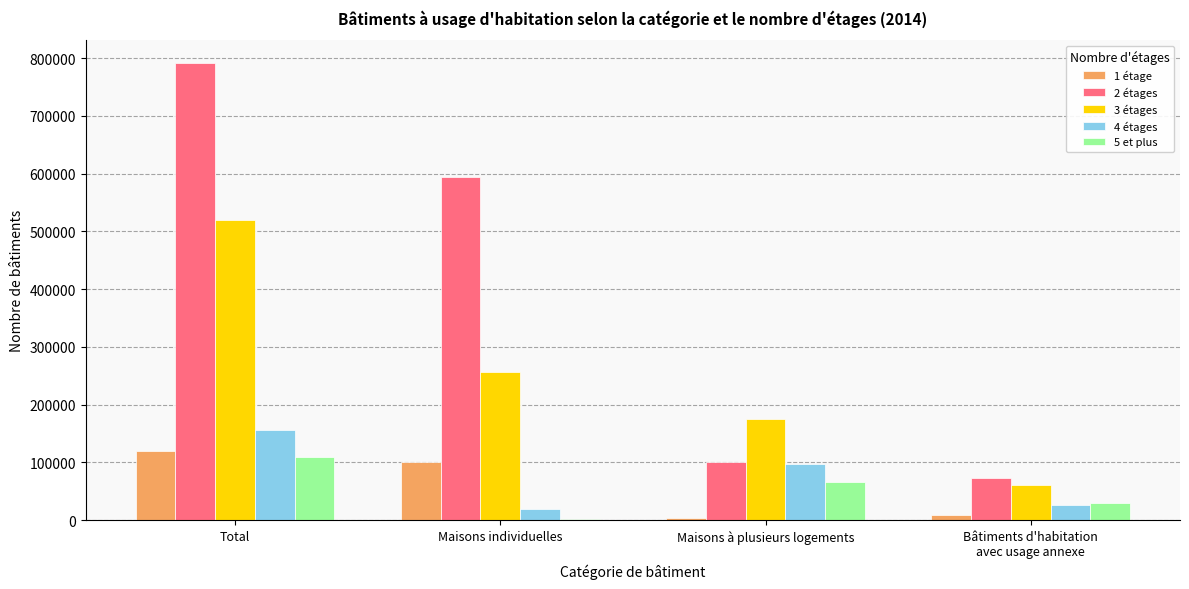

Is it true that 3 étages equals 257333 at Maisons individuelles?

True